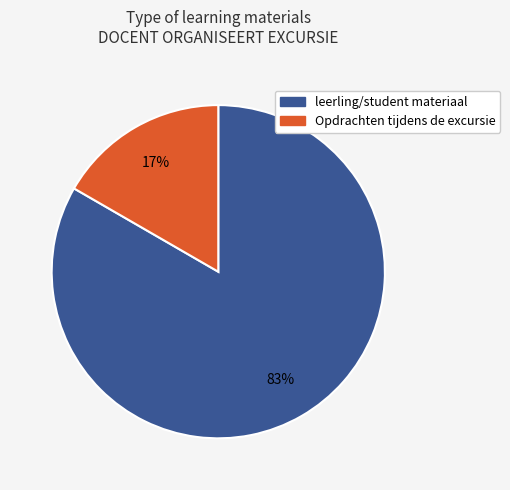

Does Opdrachten tijdens de excursie account for over 50% of the chart?

No